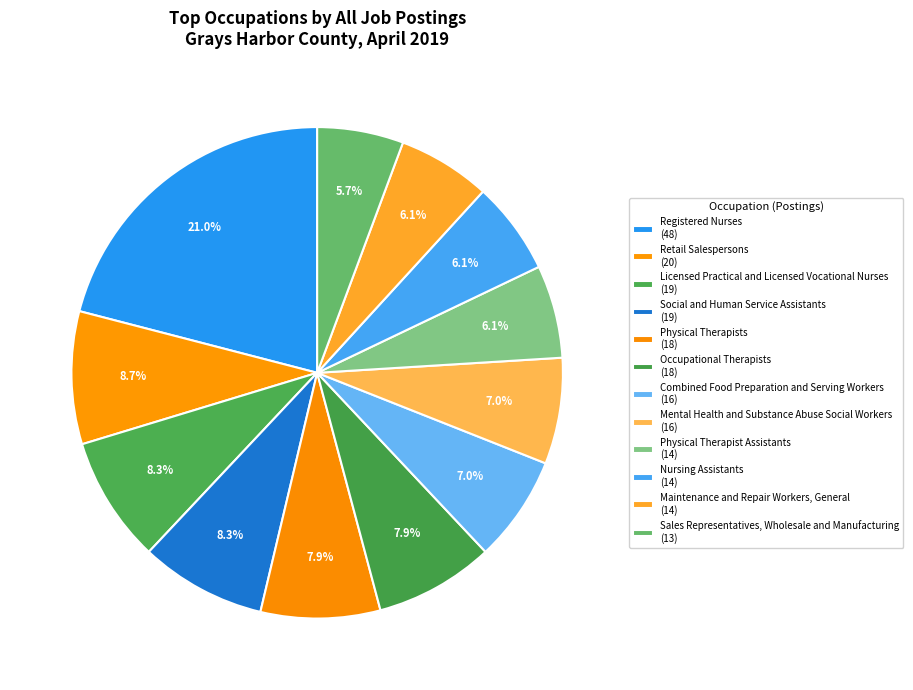

To the nearest percent, what is the difference between the largest and smallest slice percentages?

15%